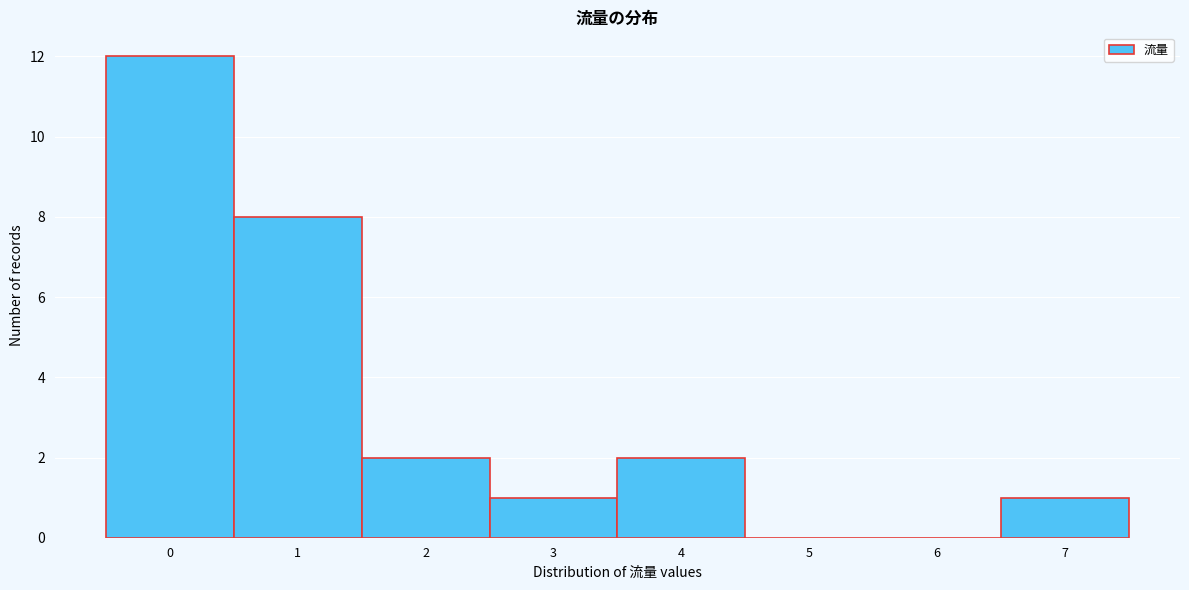

What is the height of the bar covering 1.5 to 2.5 on the x-axis? The values are not printed on the chart, so give them approximately, as read against the axis.

2